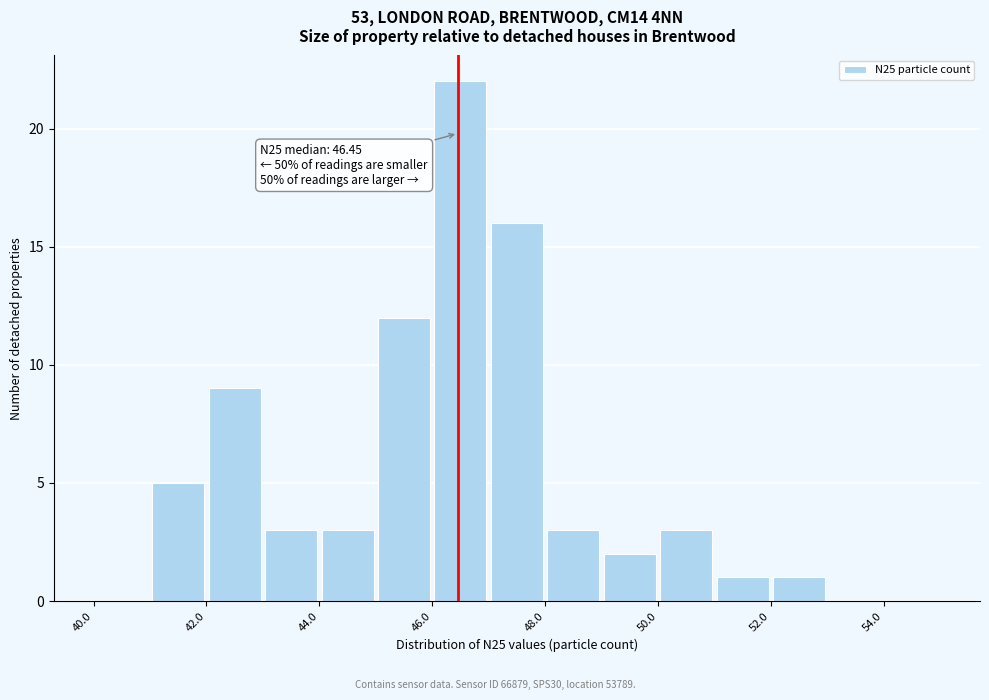

Which range on the x-axis has the tallest bar?

46 to 47